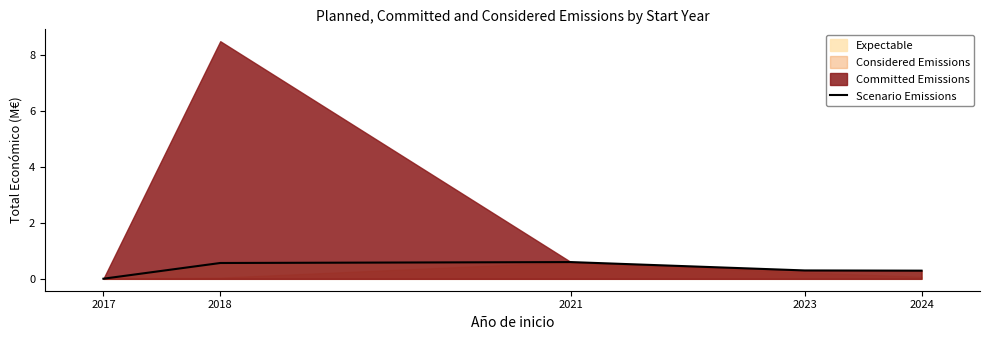

How many interior local peaks (higher than both neighbors) does the data have?

1